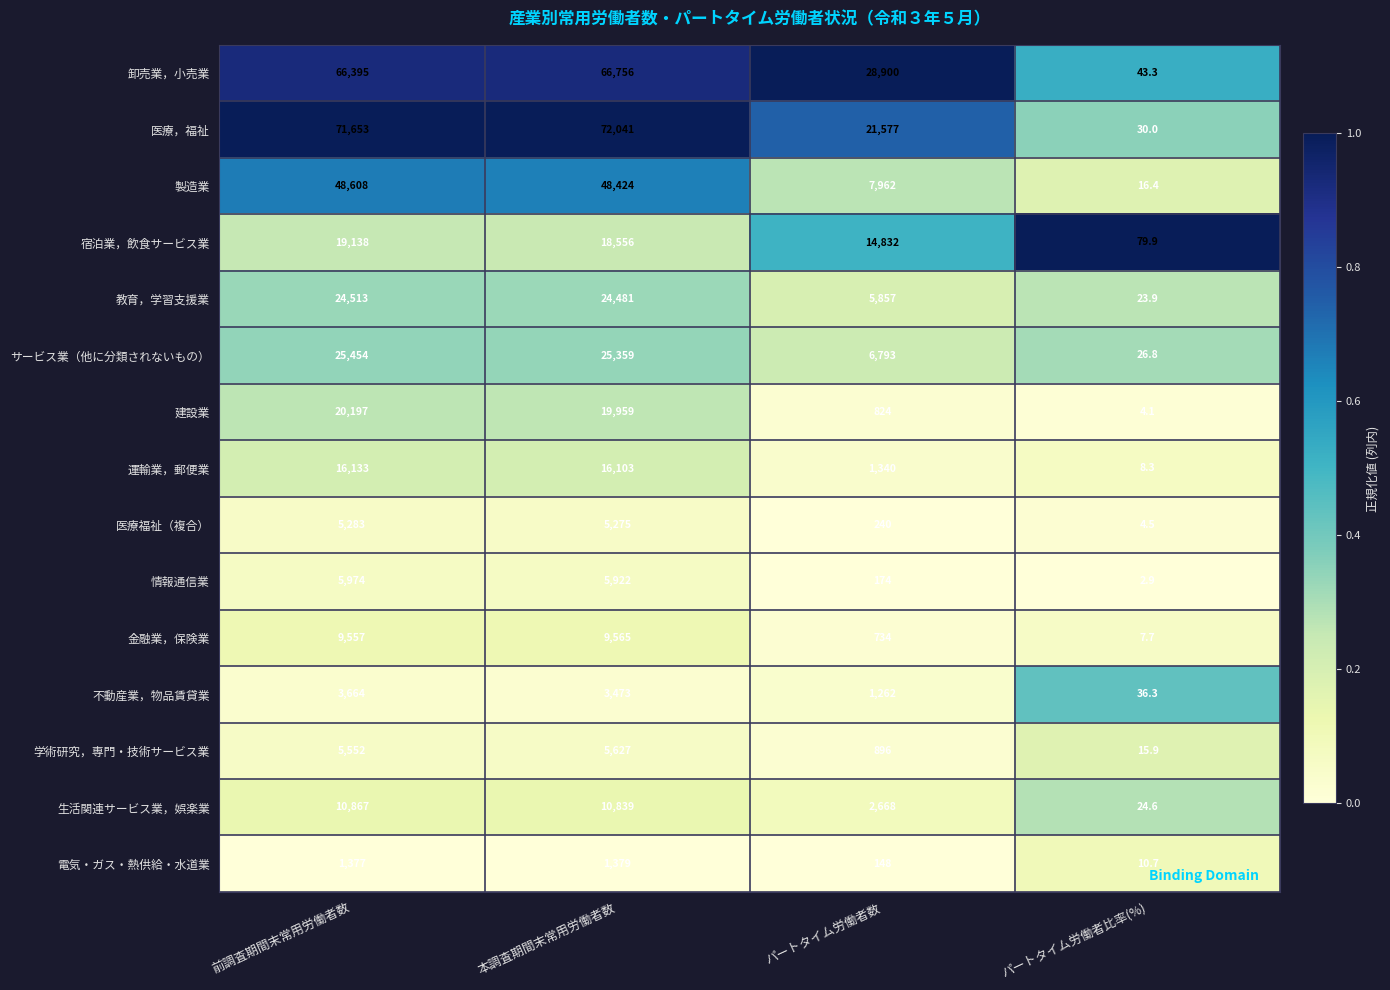

At 前調査期間末常用労働者数, list the series in order from largest to smallest.

医療，福祉, 卸売業，小売業, 製造業, サービス業（他に分類されないもの）, 教育，学習支援業, 建設業, 宿泊業，飲食サービス業, 運輸業，郵便業, 生活関連サービス業，娯楽業, 金融業，保険業, 情報通信業, 学術研究，専門・技術サービス業, 医療福祉（複合）, 不動産業，物品賃貸業, 電気・ガス・熱供給・水道業